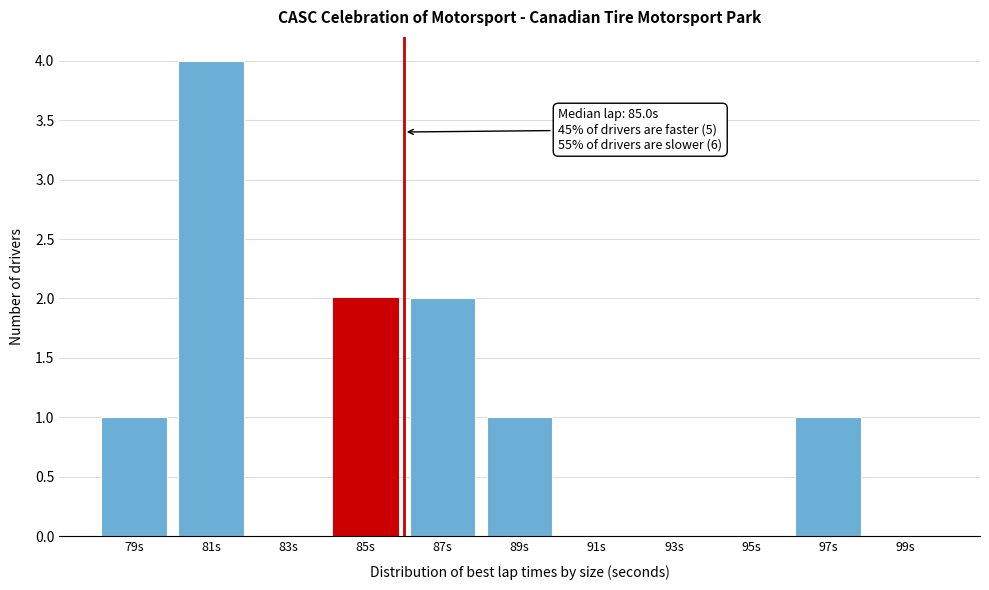

Reading left to right, what are all the values shown in this chart?

79s=1	81s=4	83s=0	85s=2	87s=2	89s=1	91s=0	93s=0	95s=0	97s=1	99s=0